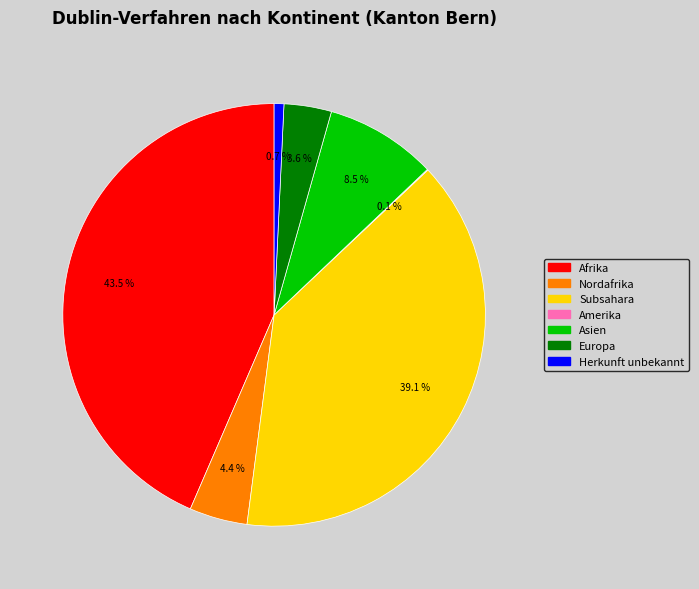

Is there a majority slice in this chart?

No